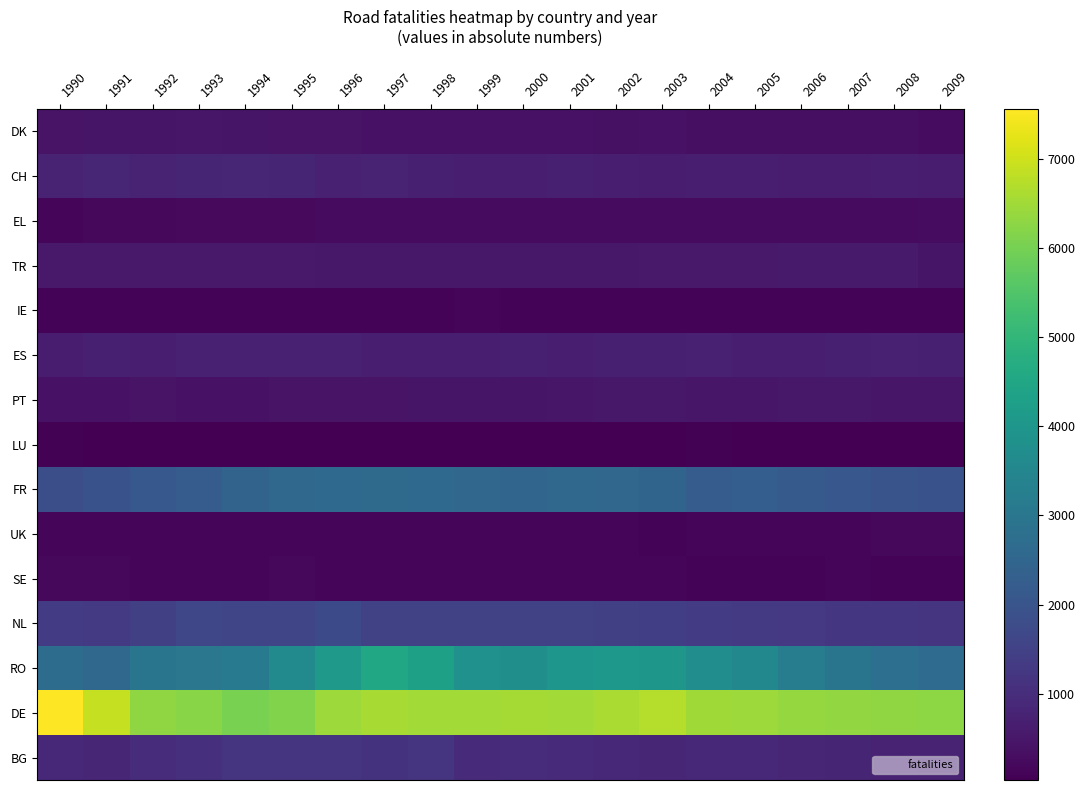

Reading left to right, what are all the values shown in this chart?

DK: 1990=432	1991=451	1992=457	1993=481	1994=464	1995=446	1996=431	1997=412	1998=400	1999=395	2000=393	2001=390	2002=363	2003=394	2004=353	2005=350	2006=348	2007=353	2008=337	2009=300
CH: 1990=746	1991=851	1992=794	1993=814	1994=831	1995=816	1996=738	1997=774	1998=689	1999=670	2000=664	2001=709	2002=680	2003=606	2004=662	2005=666	2006=630	2007=597	2008=657	2009=640
EL: 1990=172	1991=212	1992=210	1993=216	1994=218	1995=241	1996=250	1997=243	1998=250	1999=258	2000=242	2001=258	2002=246	2003=264	2004=247	2005=270	2006=264	2007=262	2008=263	2009=288
TR: 1990=564	1991=561	1992=558	1993=555	1994=553	1995=543	1996=522	1997=528	1998=531	1999=532	2000=517	2001=526	2002=533	2003=543	2004=551	2005=561	2006=568	2007=578	2008=566	2009=476
IE: 1990=100	1991=111	1992=109	1993=106	1994=100	1995=108	1996=113	1997=113	1998=118	1999=130	2000=111	2001=110	2002=105	2003=99	2004=96	2005=106	2006=102	2007=113	2008=108	2009=117
ES: 1990=636	1991=690	1992=667	1993=731	1994=722	1995=733	1996=724	1997=682	1998=677	1999=678	2000=688	2001=670	2002=696	2003=687	2004=732	2005=677	2006=676	2007=683	2008=717	2009=696
PT: 1990=399	1991=405	1992=427	1993=403	1994=415	1995=439	1996=431	1997=440	1998=453	1999=468	2000=476	2001=489	2002=525	2003=510	2004=491	2005=496	2006=523	2007=507	2008=499	2009=488
LU: 1990=68	1991=58	1992=57	1993=54	1994=46	1995=57	1996=57	1997=48	1998=64	1999=63	2000=59	2001=61	2002=55	2003=59	2004=67	2005=51	2006=58	2007=57	2008=36	2009=47
FR: 1990=1846	1991=1944	1992=2094	1993=2232	1994=2440	1995=2551	1996=2604	1997=2639	1998=2607	1999=2527	2000=2488	2001=2551	2002=2519	2003=2464	2004=2238	2005=2290	2006=2163	2007=2087	2008=1994	2009=1933
UK: 1990=145	1991=146	1992=143	1993=145	1994=146	1995=171	1996=171	1997=159	1998=155	1999=151	2000=133	2001=143	2002=153	2003=121	2004=144	2005=145	2006=149	2007=163	2008=195	2009=196
SE: 1990=187	1991=195	1992=170	1993=178	1994=181	1995=192	1996=163	1997=163	1998=126	1999=157	2000=151	2001=151	2002=126	2003=139	2004=115	2005=123	2006=119	2007=130	2008=122	2009=107
NL: 1990=1355	1991=1323	1992=1470	1993=1632	1994=1604	1995=1606	1996=1720	1997=1481	1998=1497	1999=1502	2000=1494	2001=1485	2002=1461	2003=1436	2004=1359	2005=1327	2006=1291	2007=1222	2008=1236	2009=1201
RO: 1990=2688	1991=2581	1992=2949	1993=3028	1994=3152	1995=3635	1996=4115	1997=4500	1998=4310	1999=3852	2000=3786	2001=3998	2002=4049	2003=4028	2004=3728	2005=3555	2006=3192	2007=2964	2008=2780	2009=2674
DE: 1990=7554	1991=6883	1992=6316	1993=6208	1994=6044	1995=6130	1996=6467	1997=6563	1998=6504	1999=6499	2000=6553	2001=6504	2002=6600	2003=6709	2004=6468	2005=6444	2006=6364	2007=6335	2008=6304	2009=6280
BG: 1990=862	1991=840	1992=990	1993=1054	1994=1161	1995=1183	1996=1158	1997=1144	1998=1185	1999=966	2000=982	2001=935	2002=901	2003=834	2004=866	2005=883	2006=836	2007=809	2008=794	2009=762